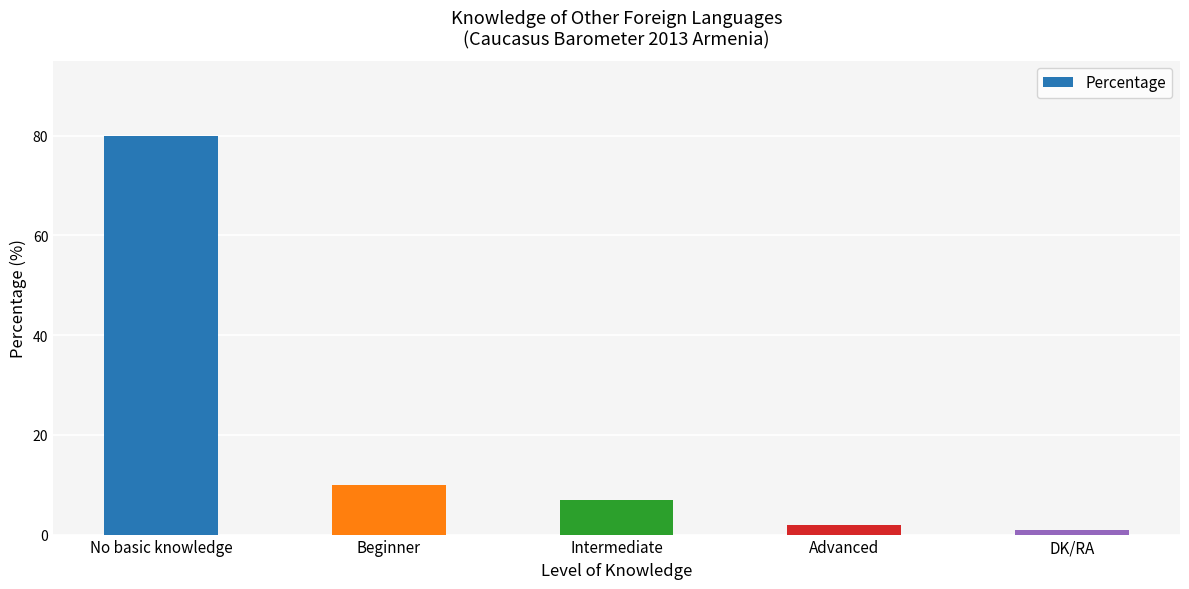

What is the difference between the maximum and minimum values?

79